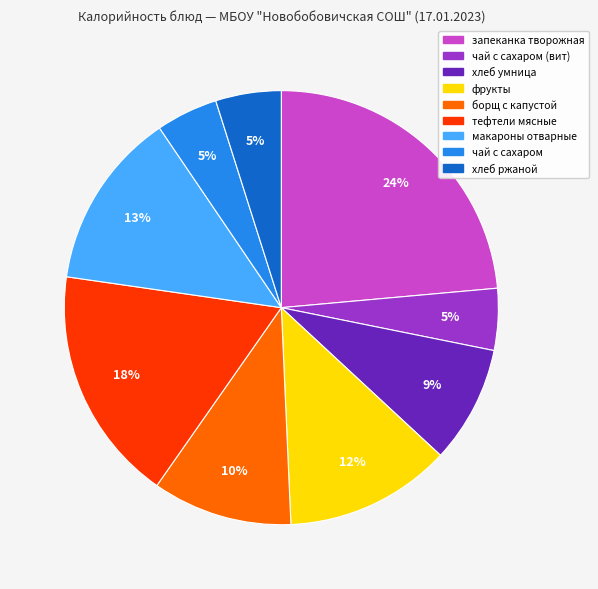

To the nearest percent, what is the difference between the largest and smallest slice percentages?

19%